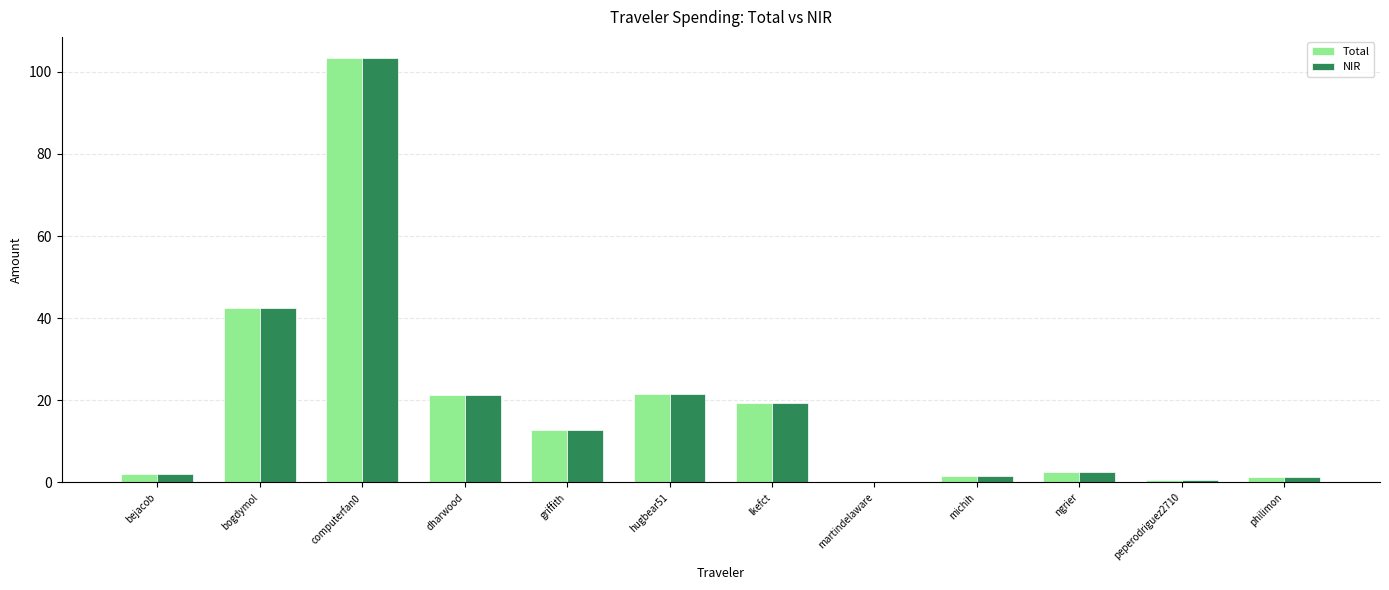

The value of Total at lkefct is 9.4. True or false?

False